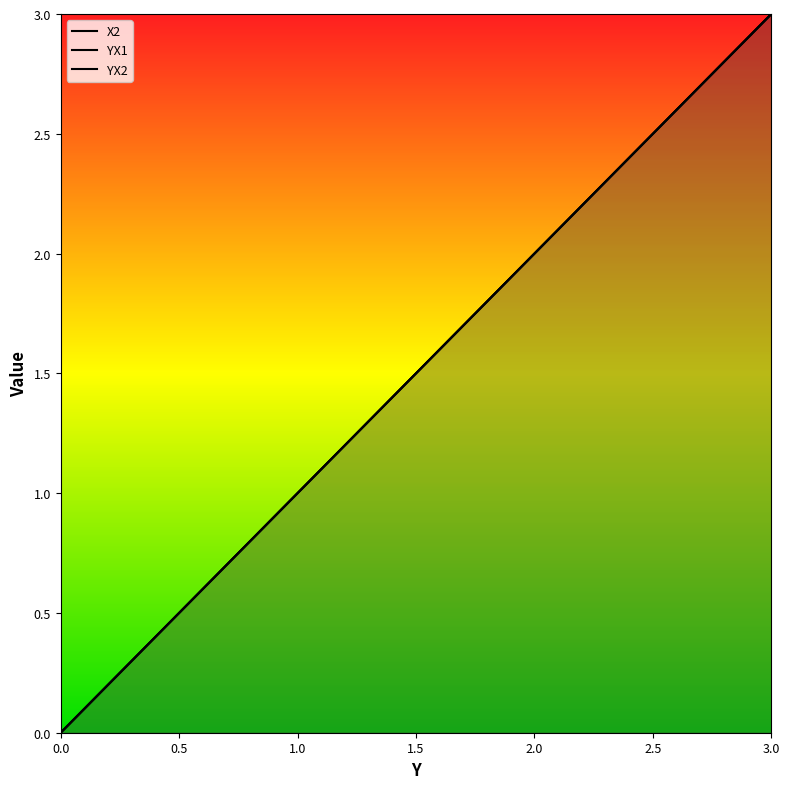

Is this an area chart (filled region under the line)?

No